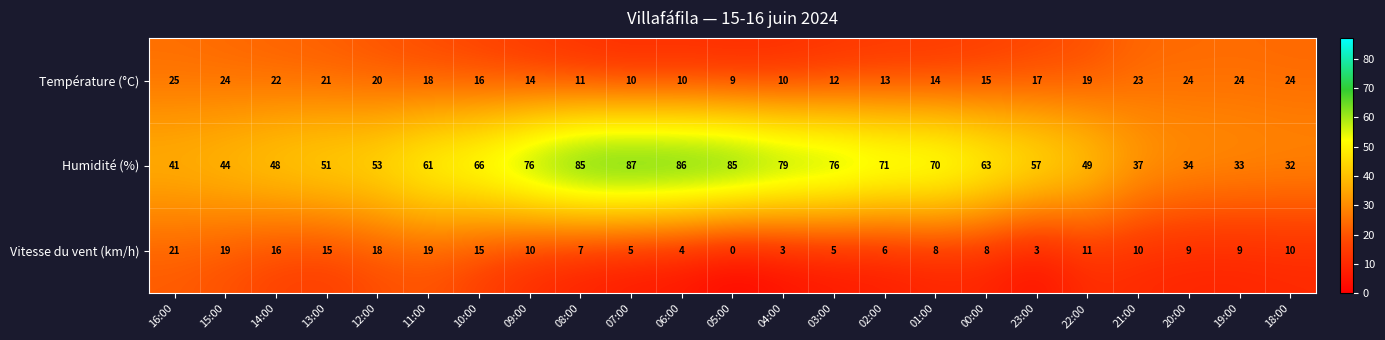

Count the number of data series in this chart.

3